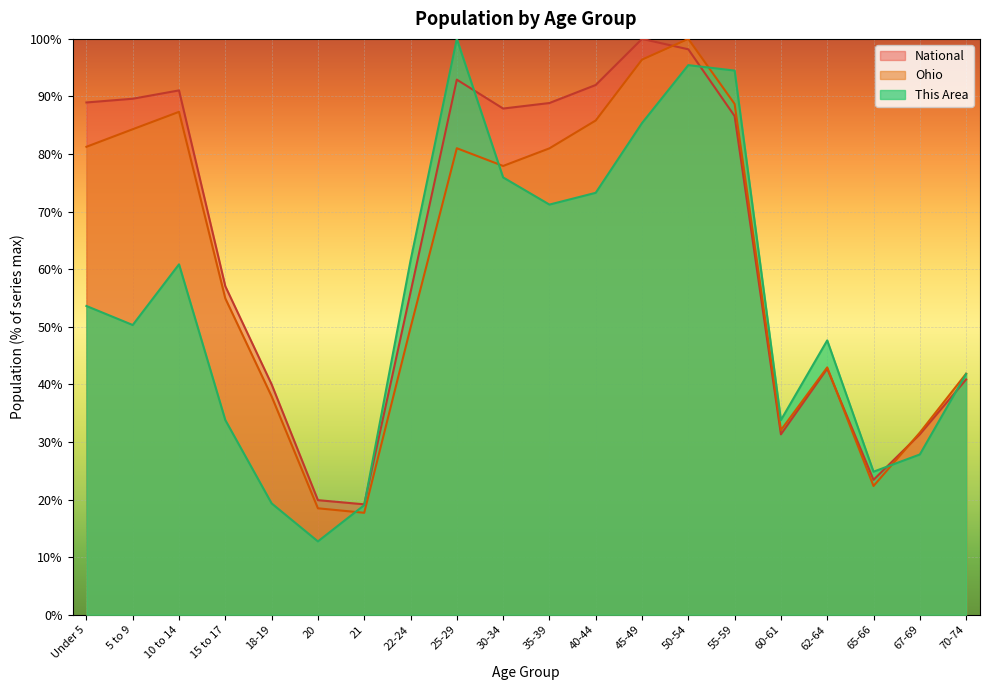

How many lines are shown in the chart?

3